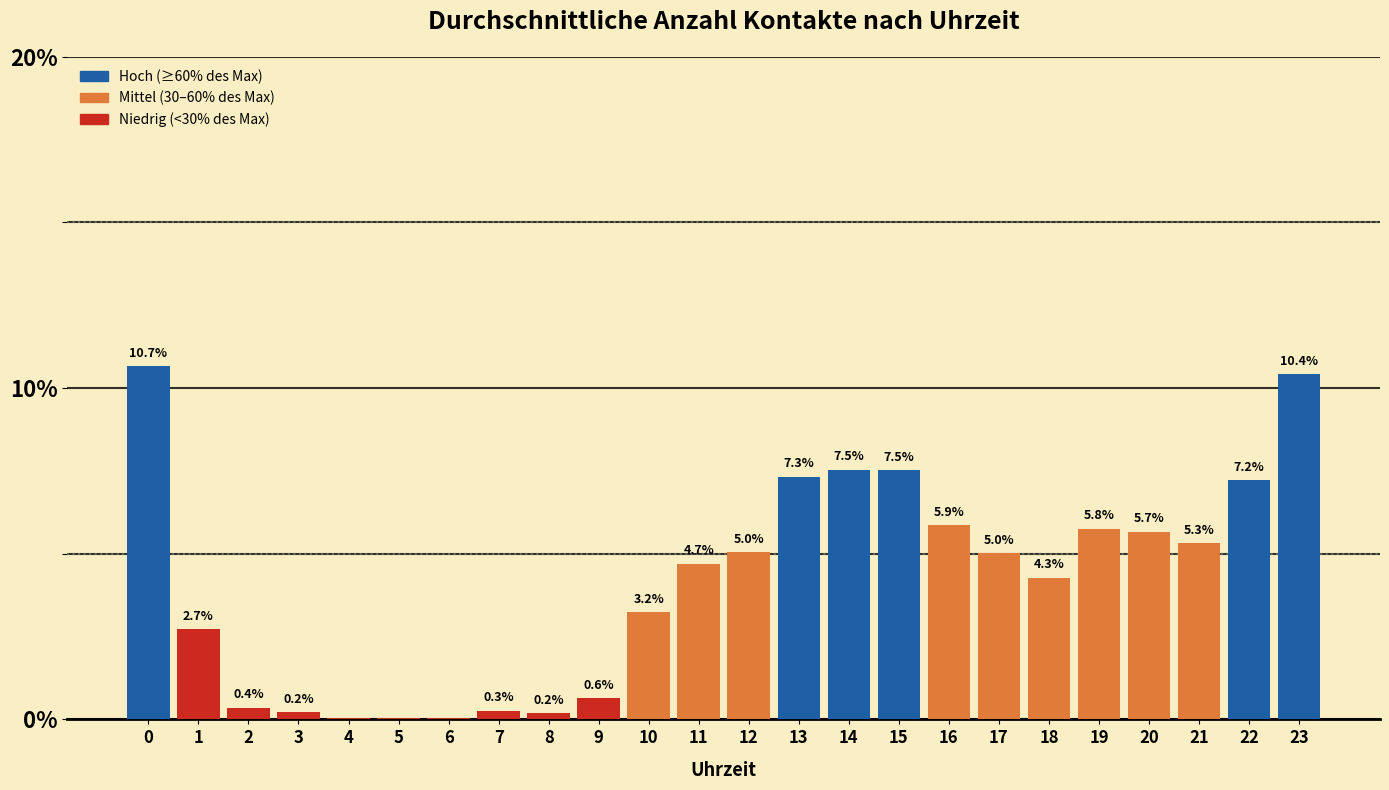

Is it true that the value at 11 is 4.7?

True